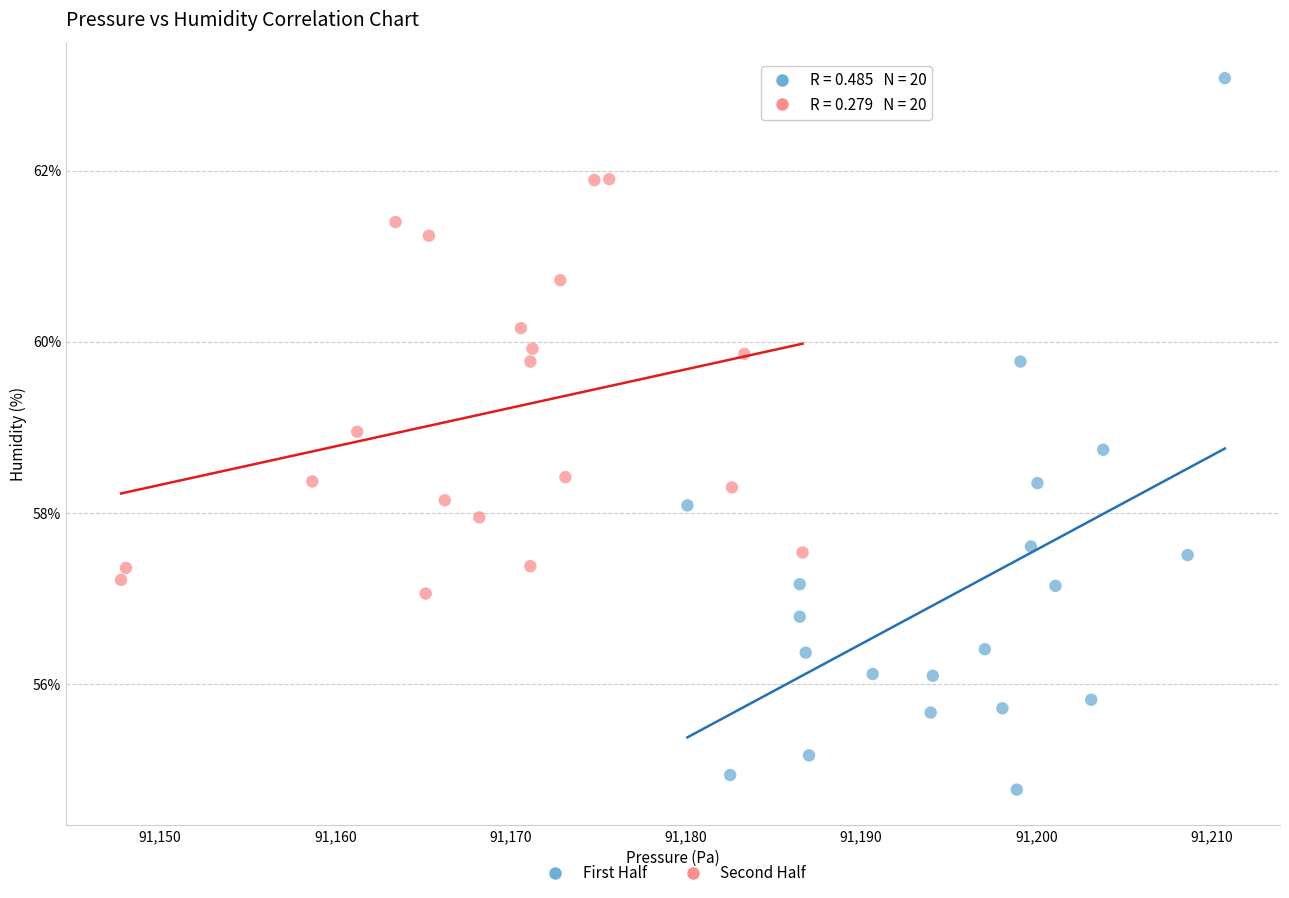

Which series reaches the maximum Y coordinate?

First Half